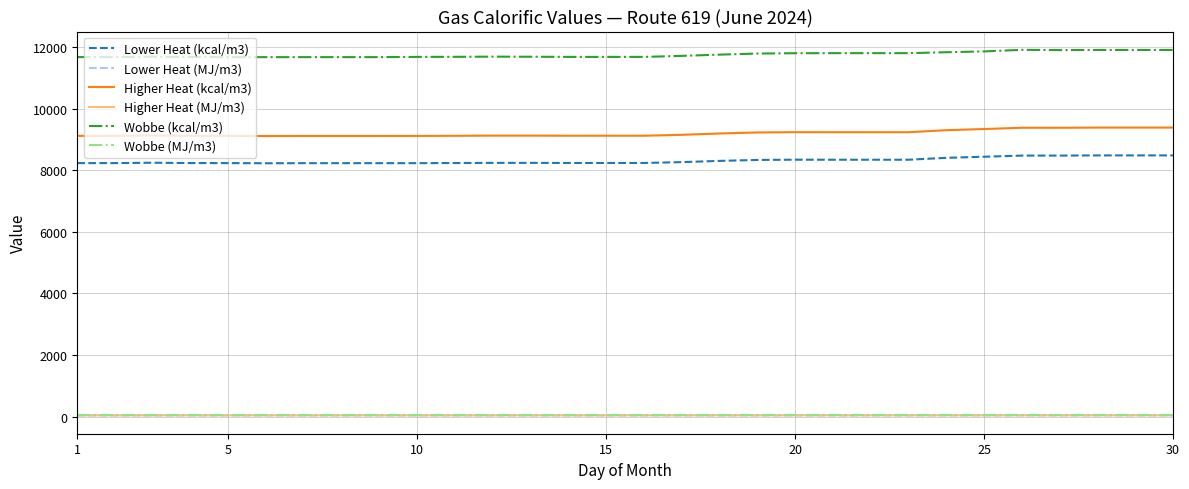

What is the maximum value shown in the chart?

11910.7